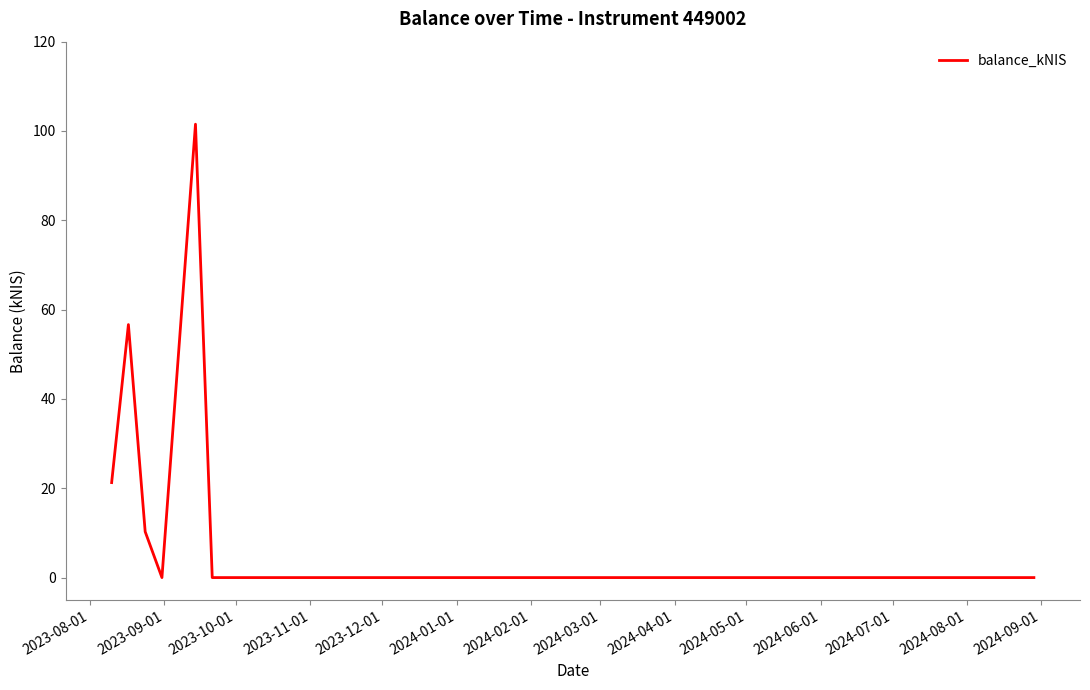

What is the maximum value shown in the chart?

101.5